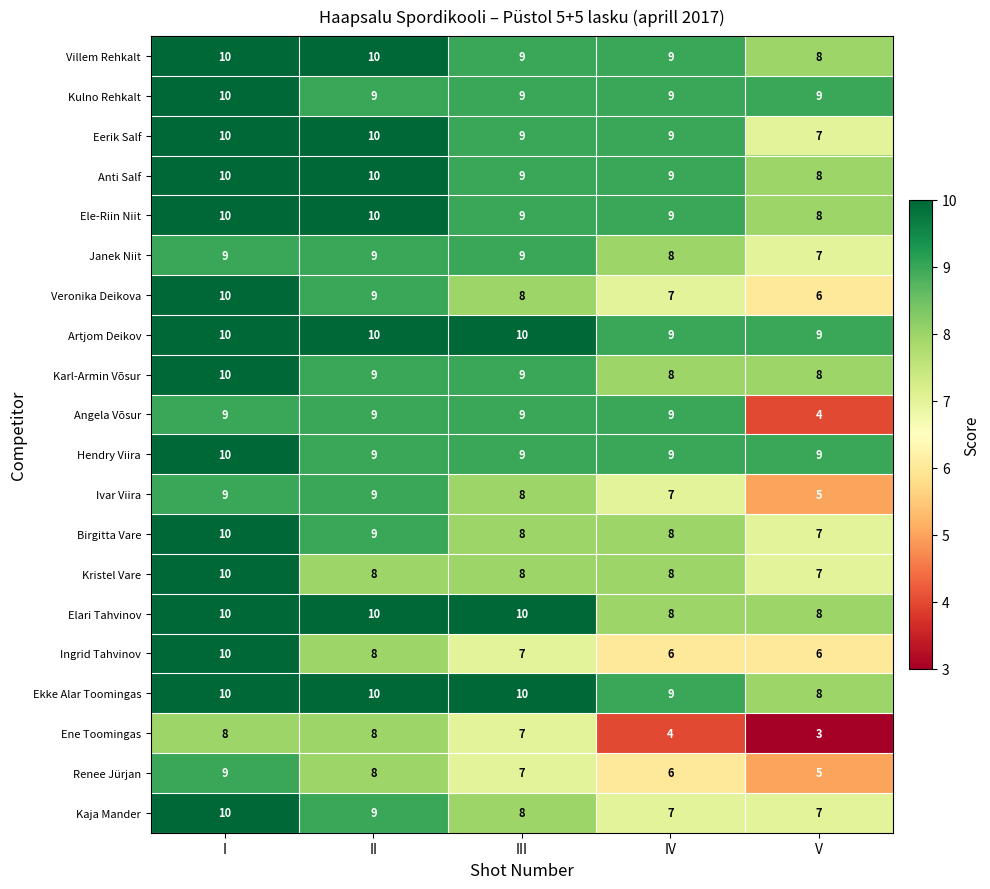

What is the approximate value of Villem Rehkalt at IV?

9